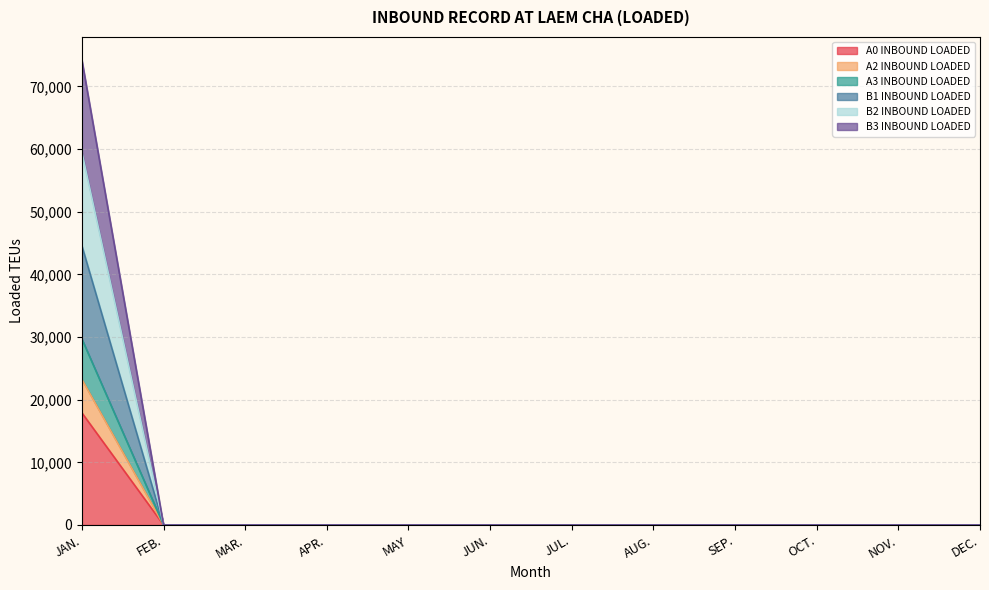

Which category has the highest value in the A0 INBOUND LOADED series?

JAN.